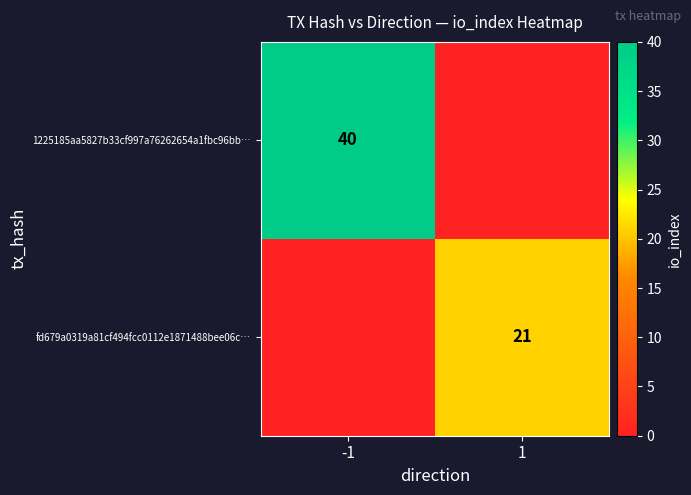

The value of 1225185aa5827b33cf997a76262654a1fbc96bb… at -1 is 40. True or false?

True